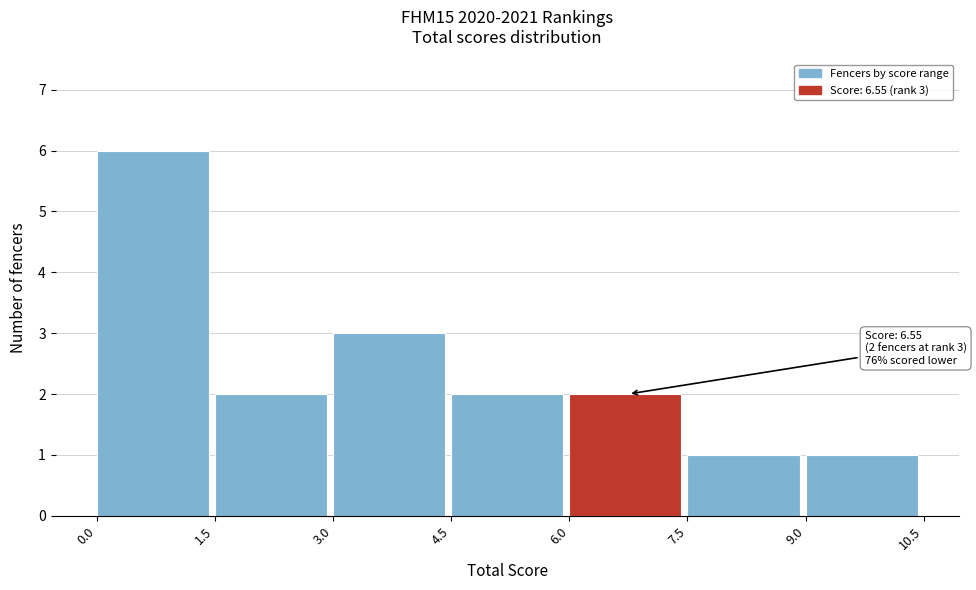

Which range on the x-axis has the tallest bar?

0.0 to 1.5